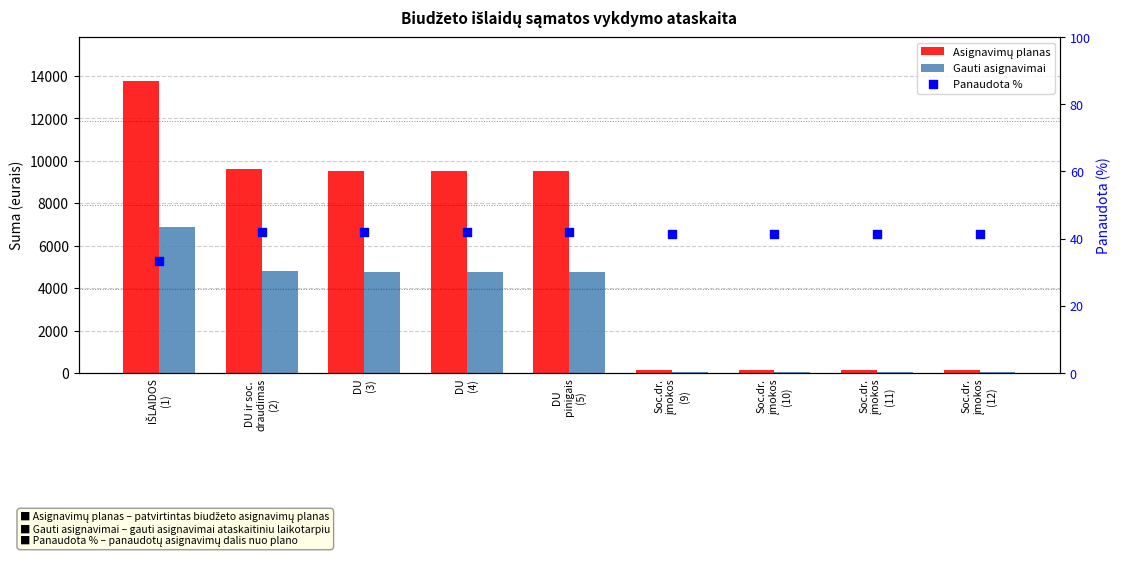

Which series reaches the minimum Y coordinate?

Panaudota %